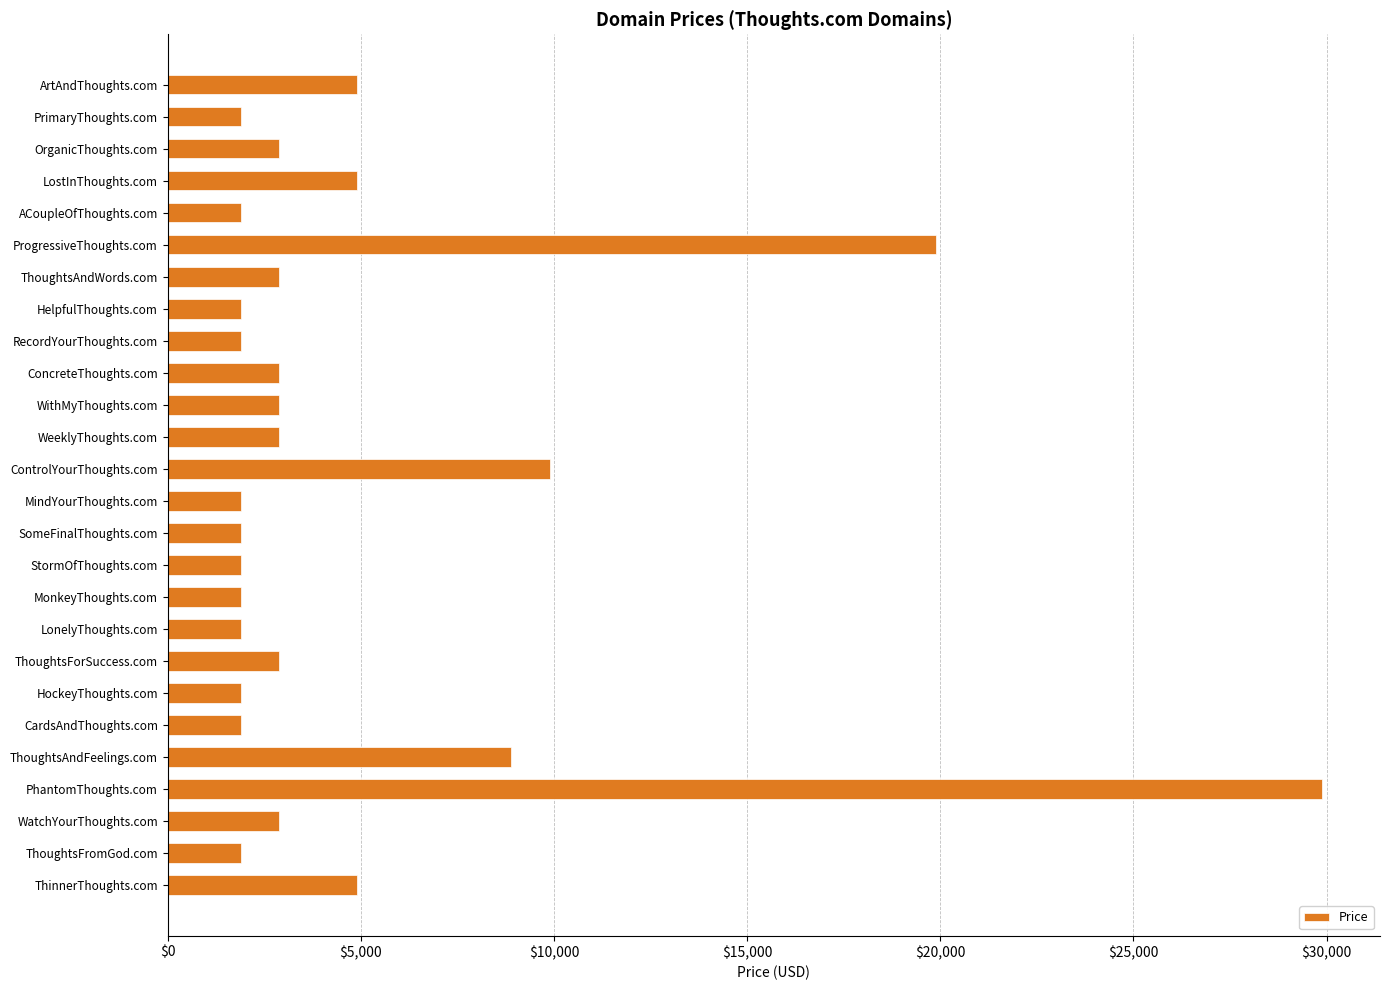

The value at ProgressiveThoughts.com is 19888. True or false?

True